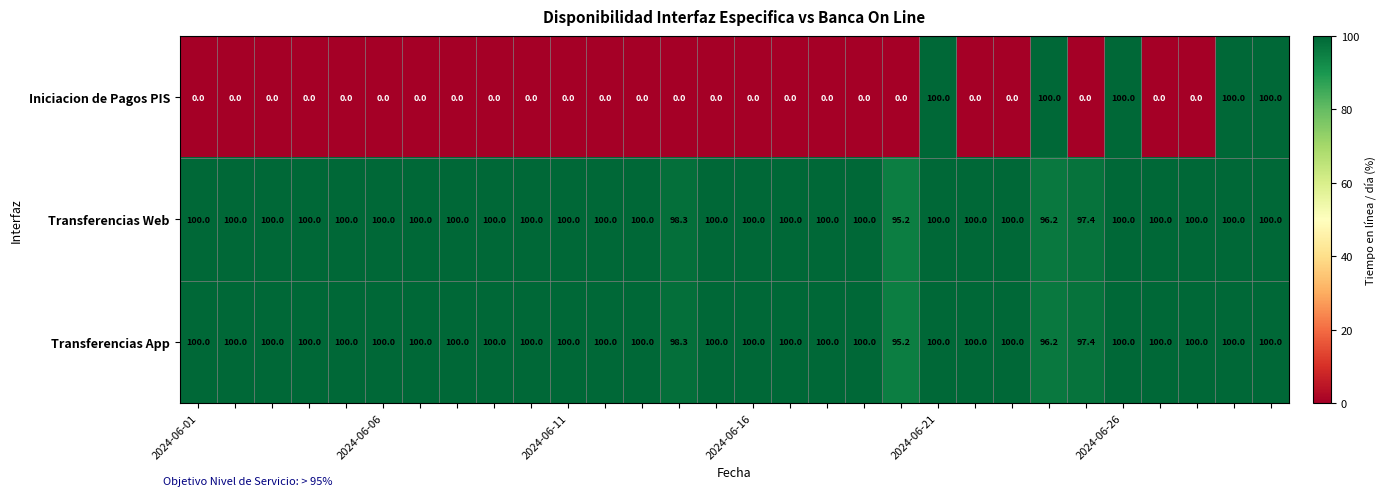

At how many categories does at least one series exceed 56?

30